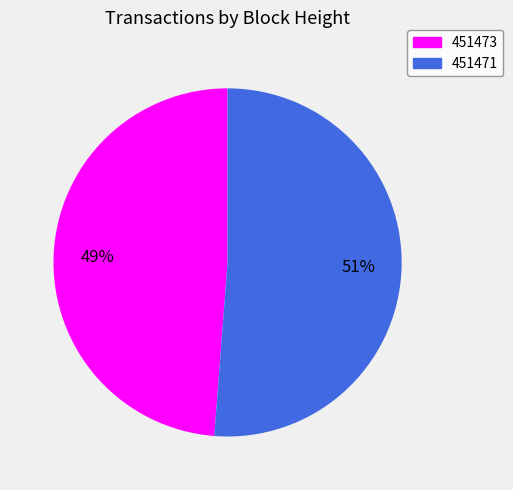

Which slice is the largest?

451471